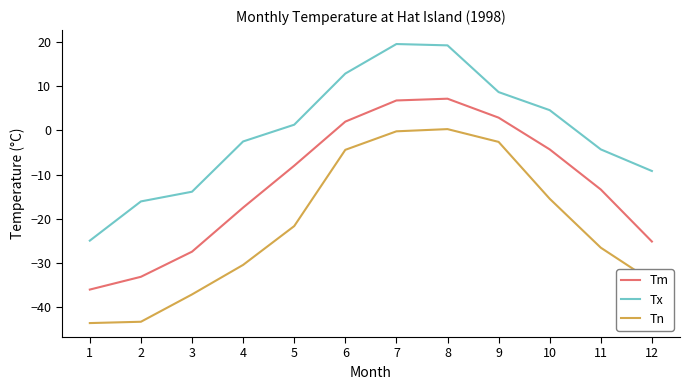

Read the Tn value at 8.

0.3